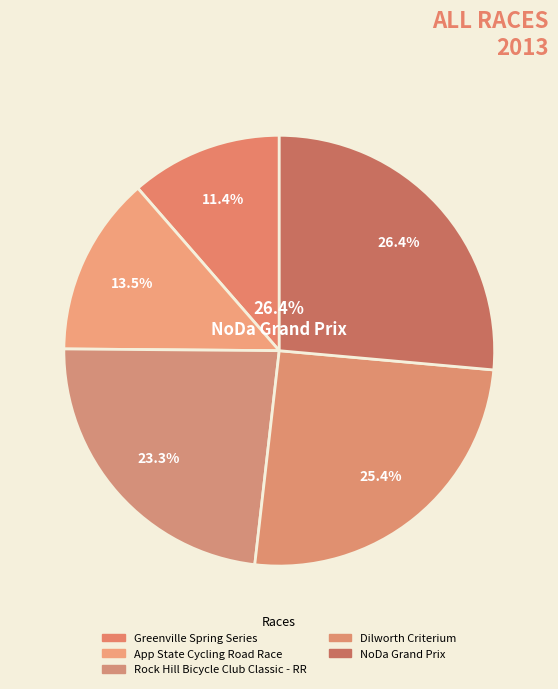

How many segments does this pie chart have?

5